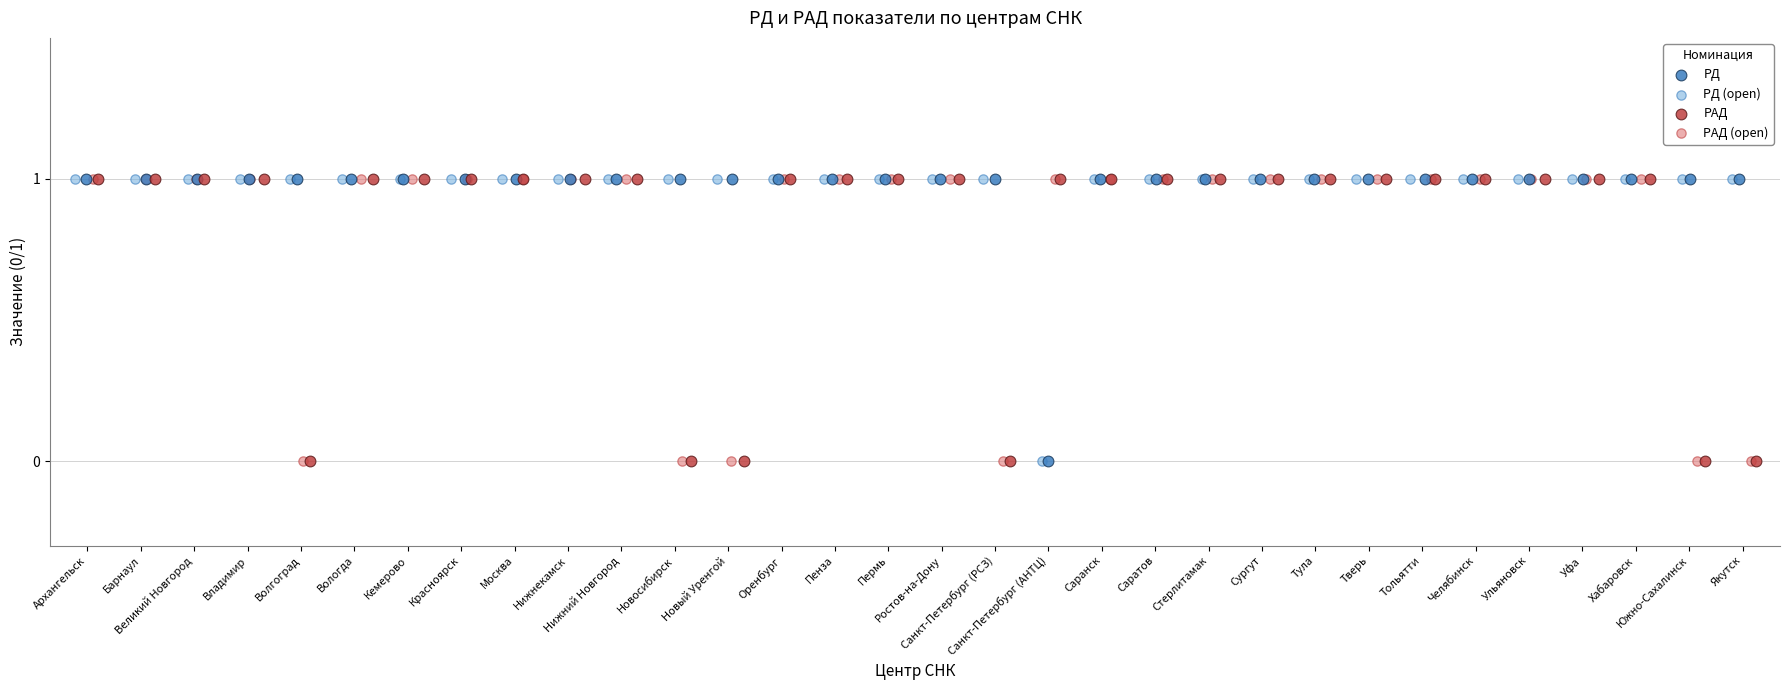

What are all the series names shown in the legend?

РД, РД (open), РАД, РАД (open)